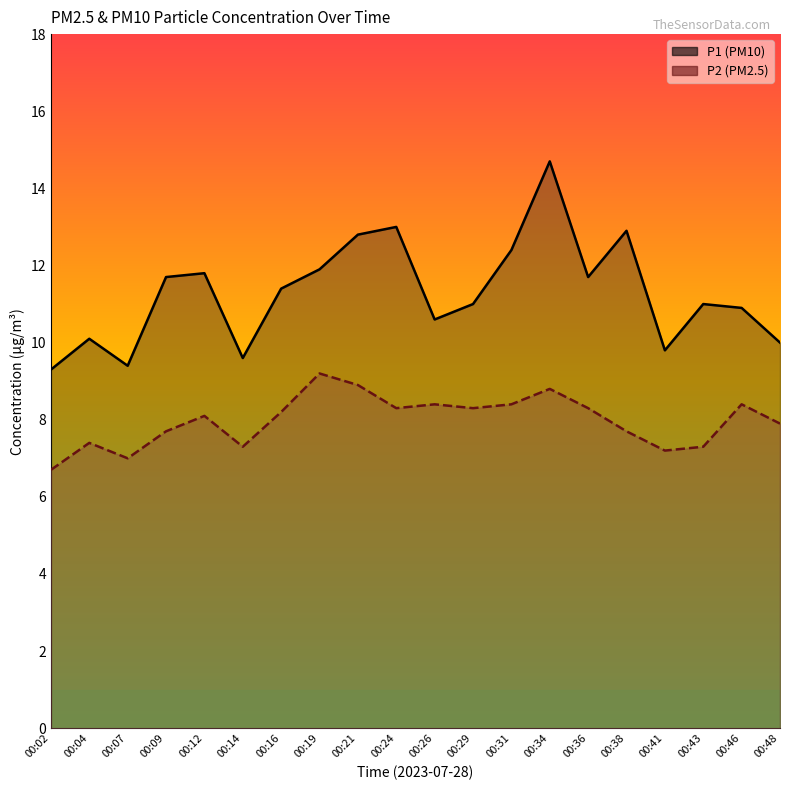

At which category does the chart reach its minimum across all series?

00:02